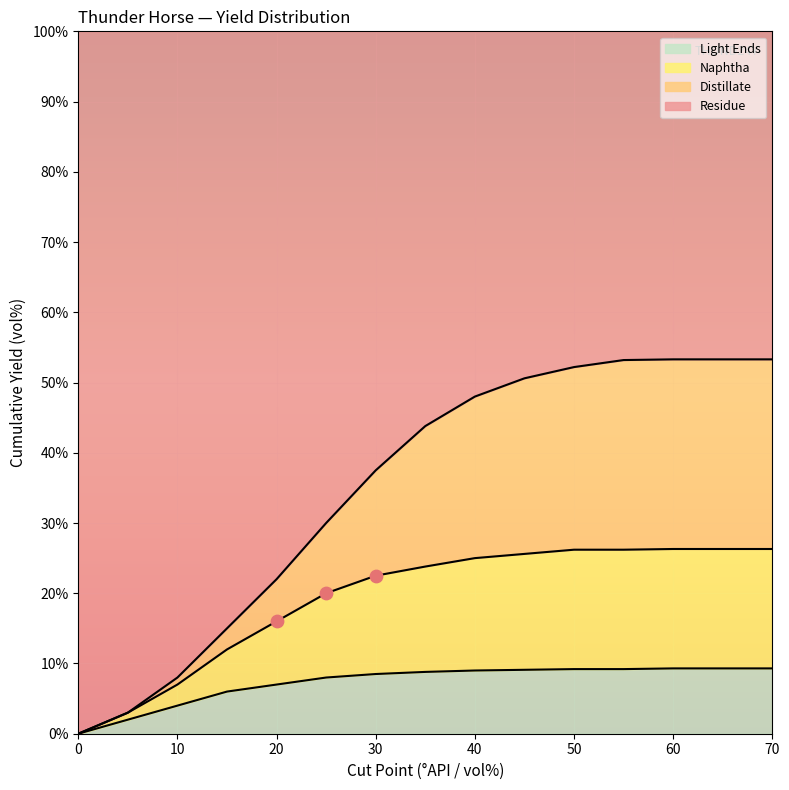

Between 30% and 55%, which is larger?

55%